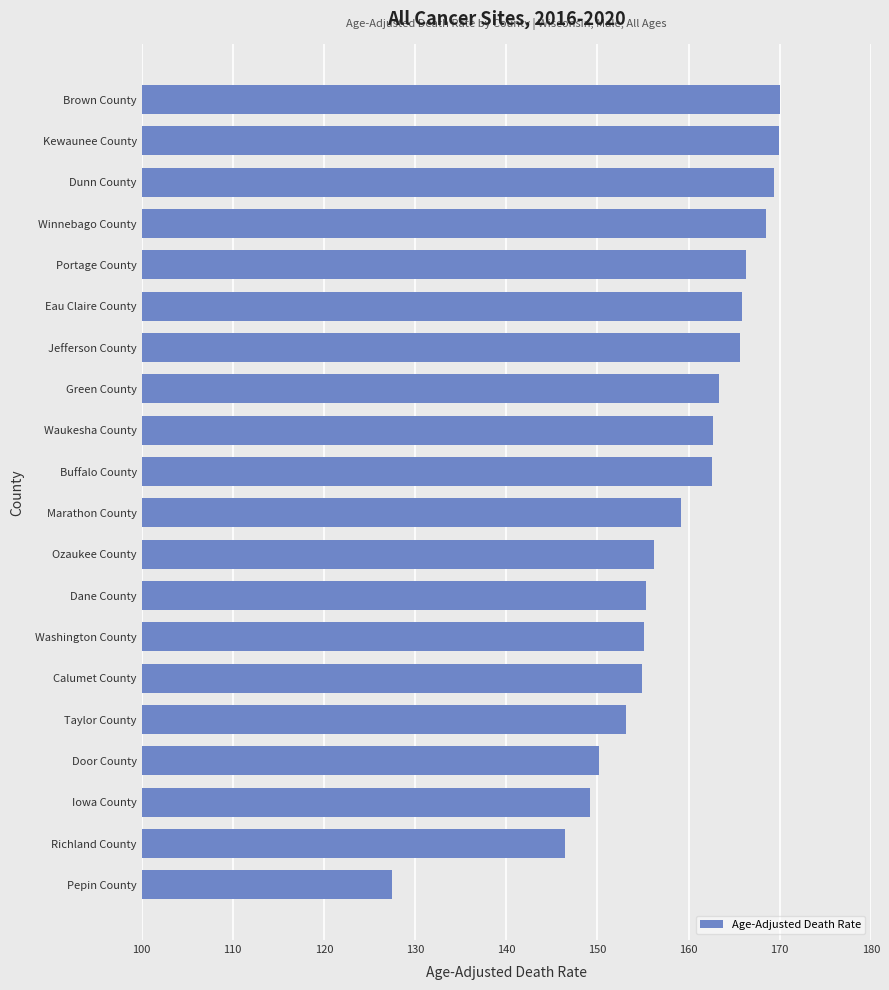

Read the value at Green County.

163.3